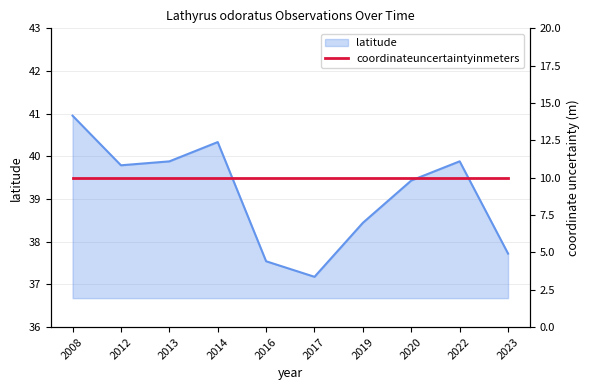

Rank the categories by value from lowest to highest.

2017, 2016, 2023, 2019, 2020, 2012, 2013, 2022, 2014, 2008